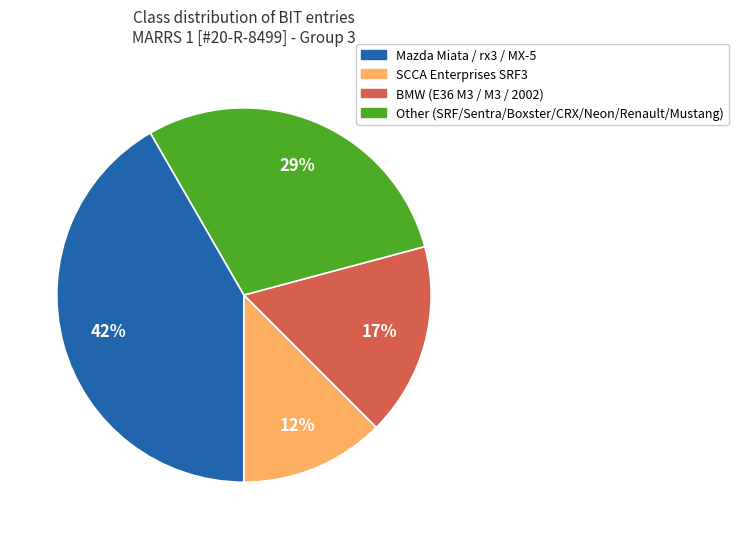

To the nearest percent, what is the difference between the largest and smallest slice percentages?

29%